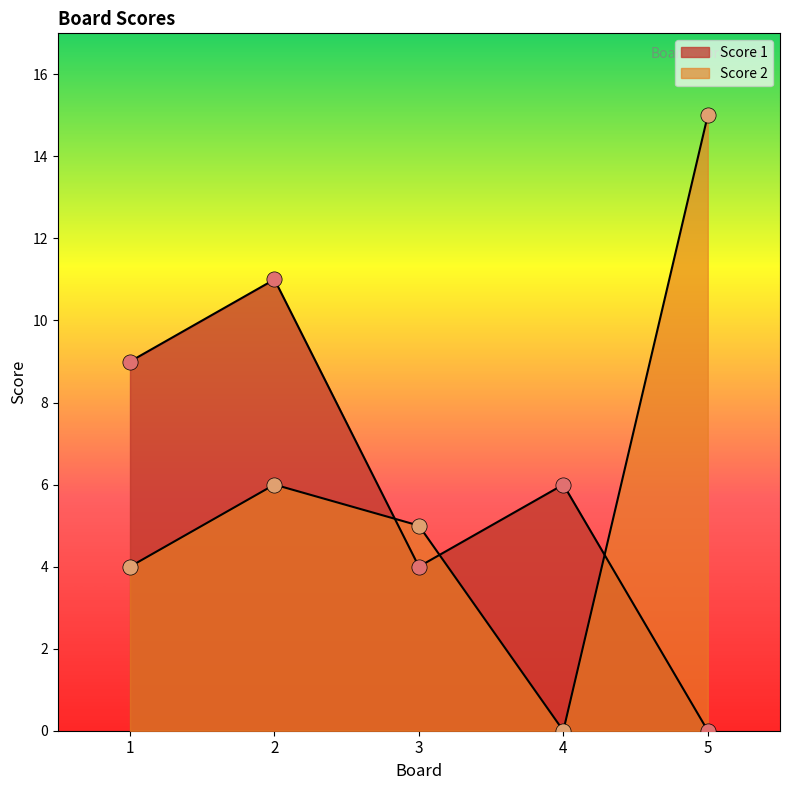

Which series reaches the maximum Y coordinate?

Score 2